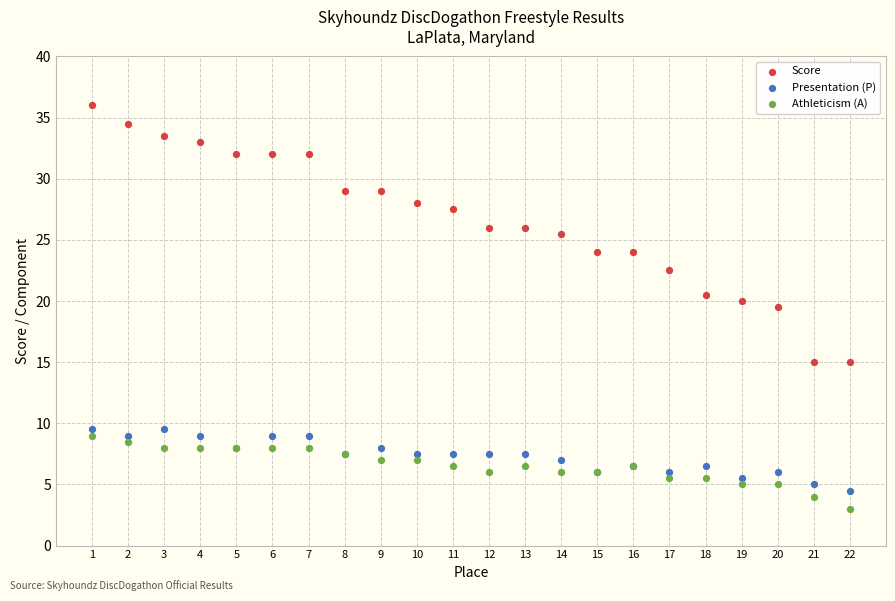

Which series reaches the minimum Y coordinate?

Athleticism (A)